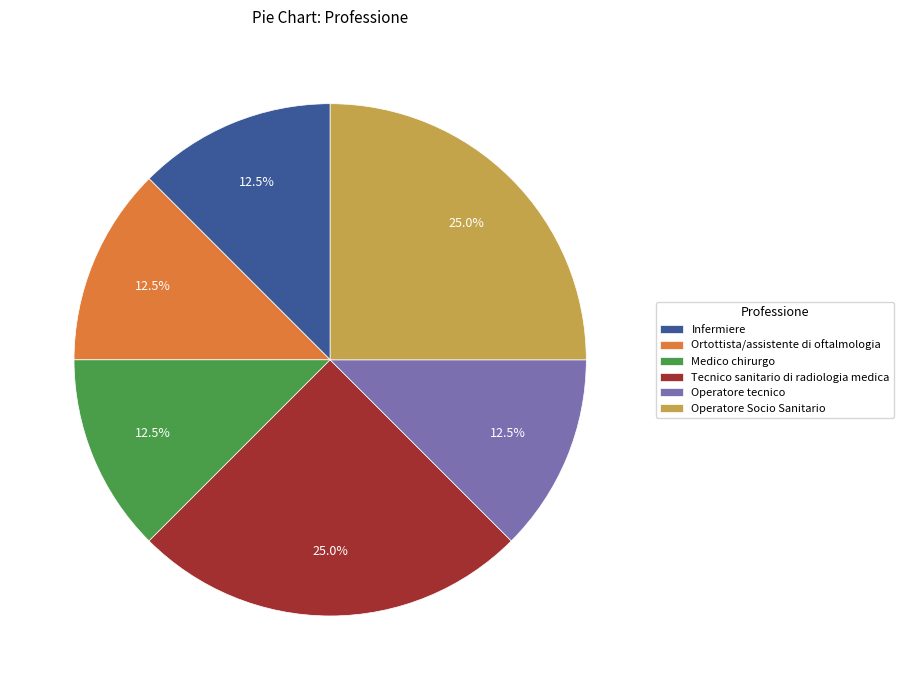

What is the total percentage of Ortottista/assistente di oftalmologia and Medico chirurgo?

25.0%